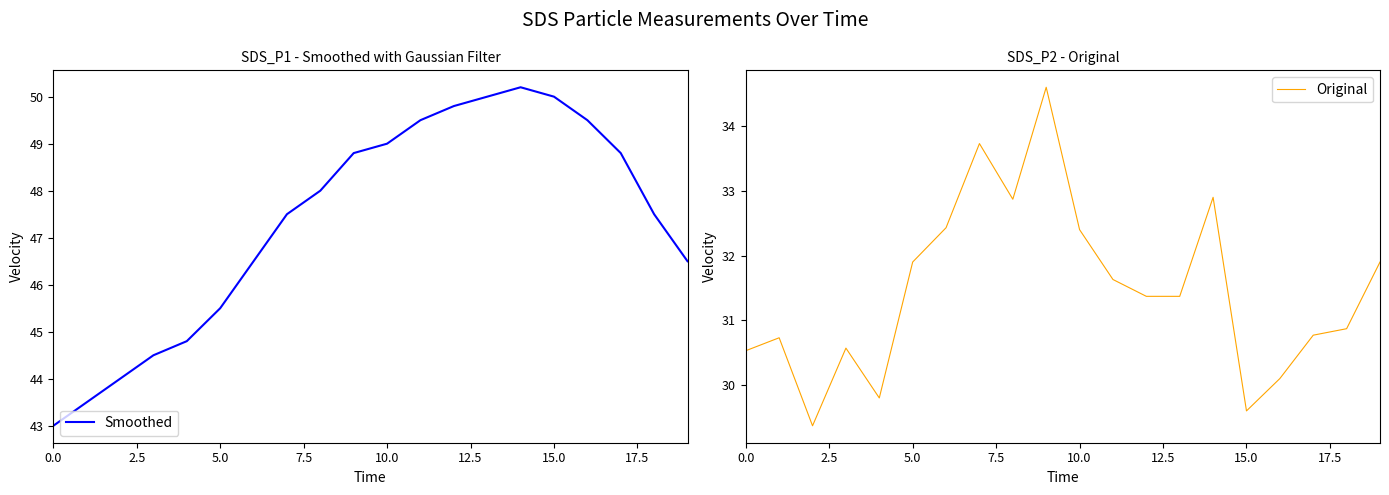

True or false: Smoothed has more than 2 points higher than both neighbors.

False